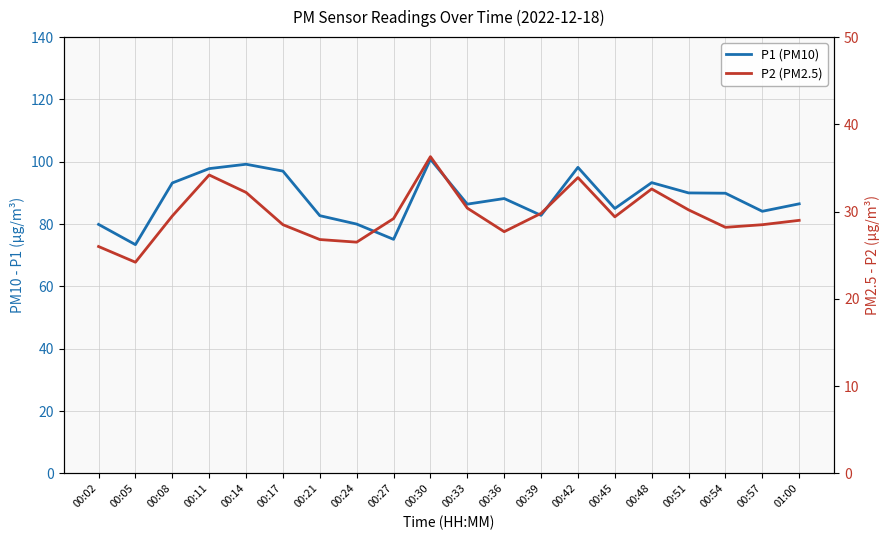

What is the minimum value shown in the chart?

24.2